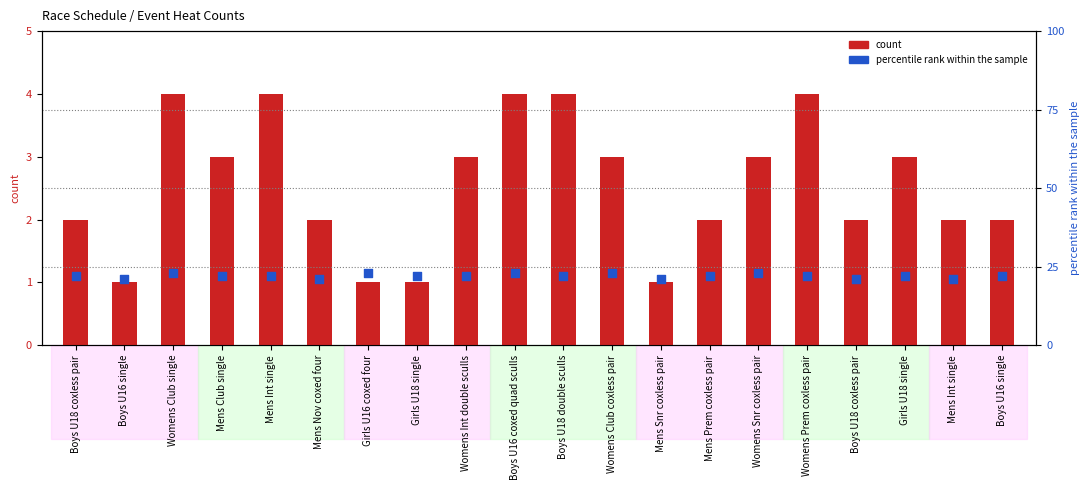

At how many categories does at least one series exceed 12?

20